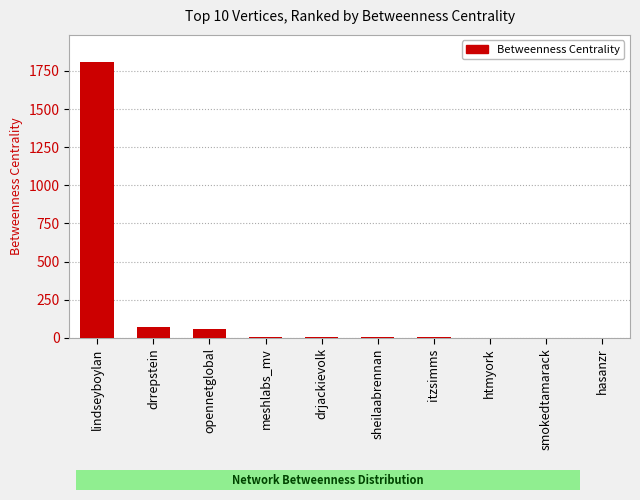

What is the average value?

196